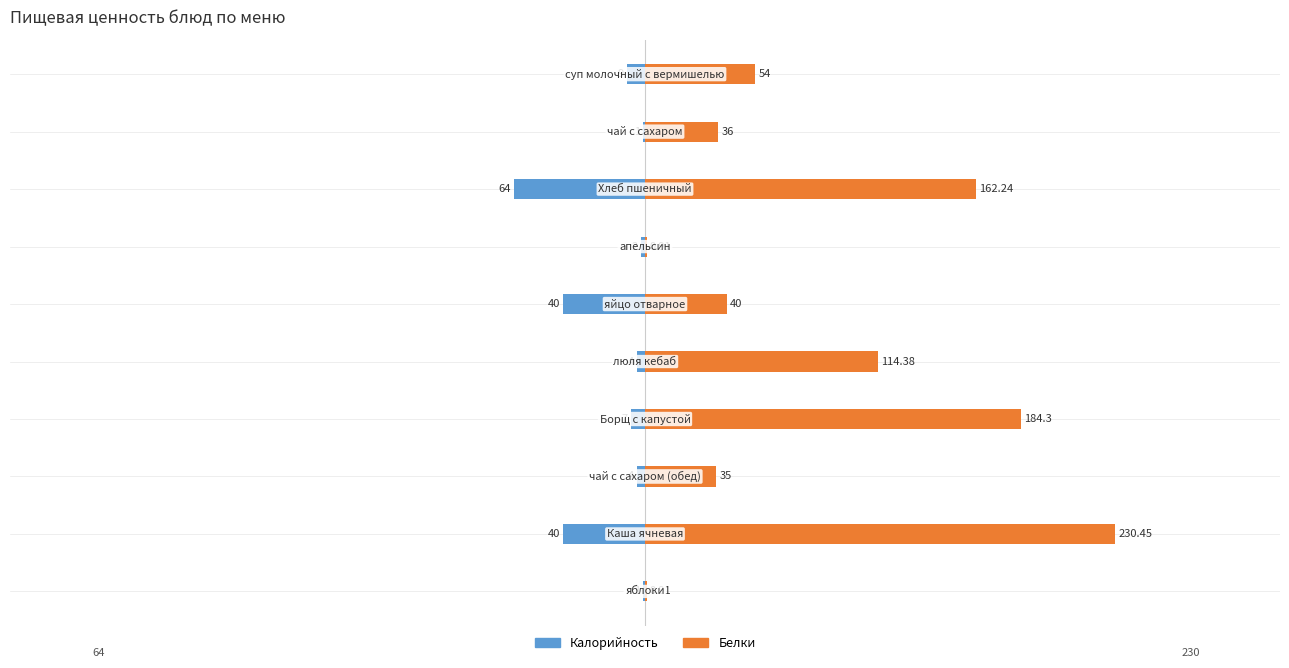

At how many categories does at least one series exceed -22?

10